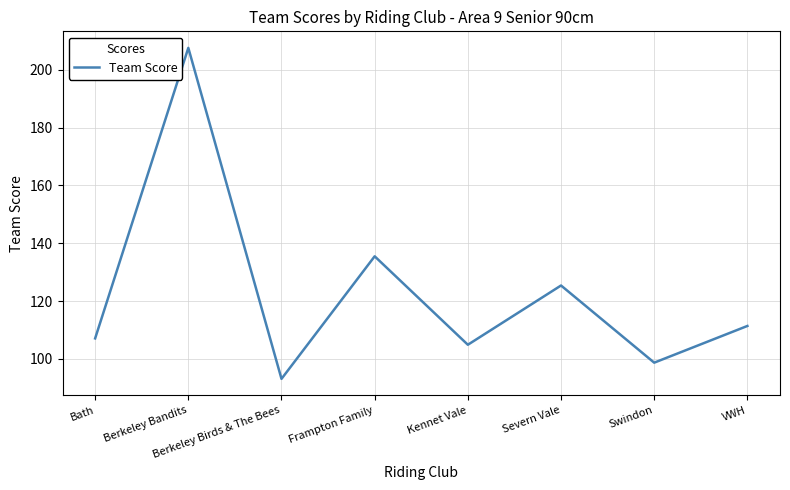

True or false: the data shows 150.5 at VWH.

False